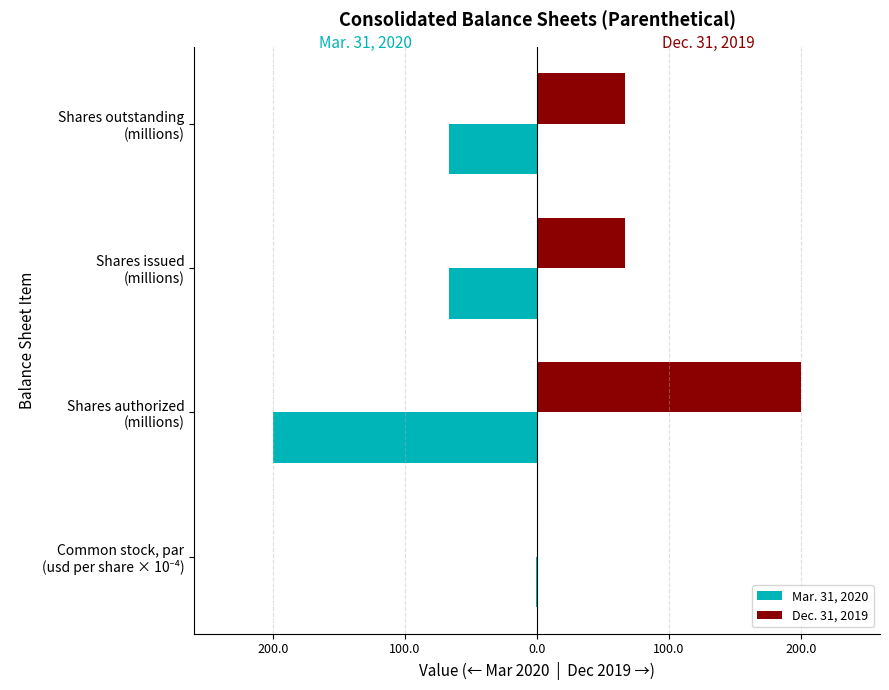

What are all the series names shown in the legend?

Mar. 31, 2020, Dec. 31, 2019